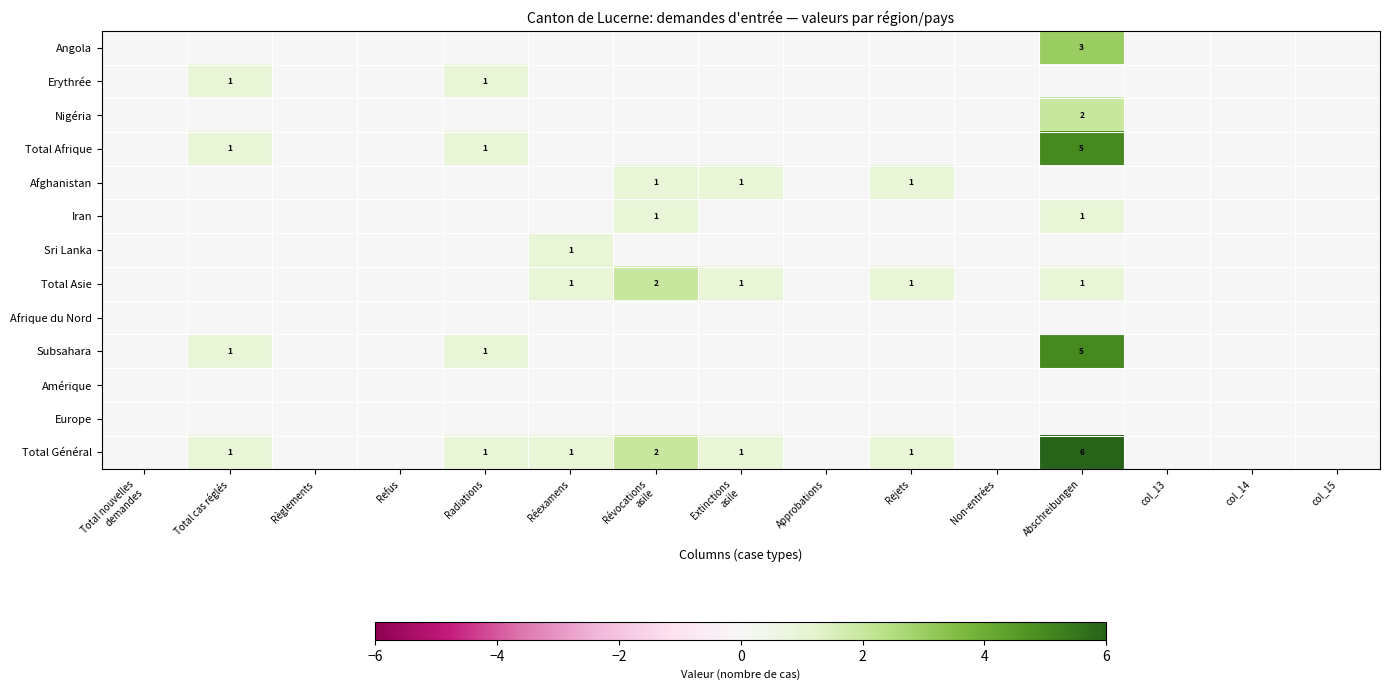

The value of Total Afrique at Abschreibungen is 1. True or false?

False